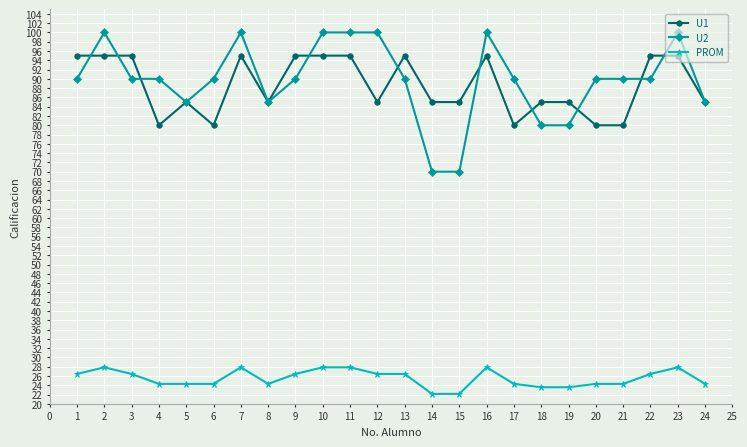

What is the spread (max minus min) of values at 5?

60.7